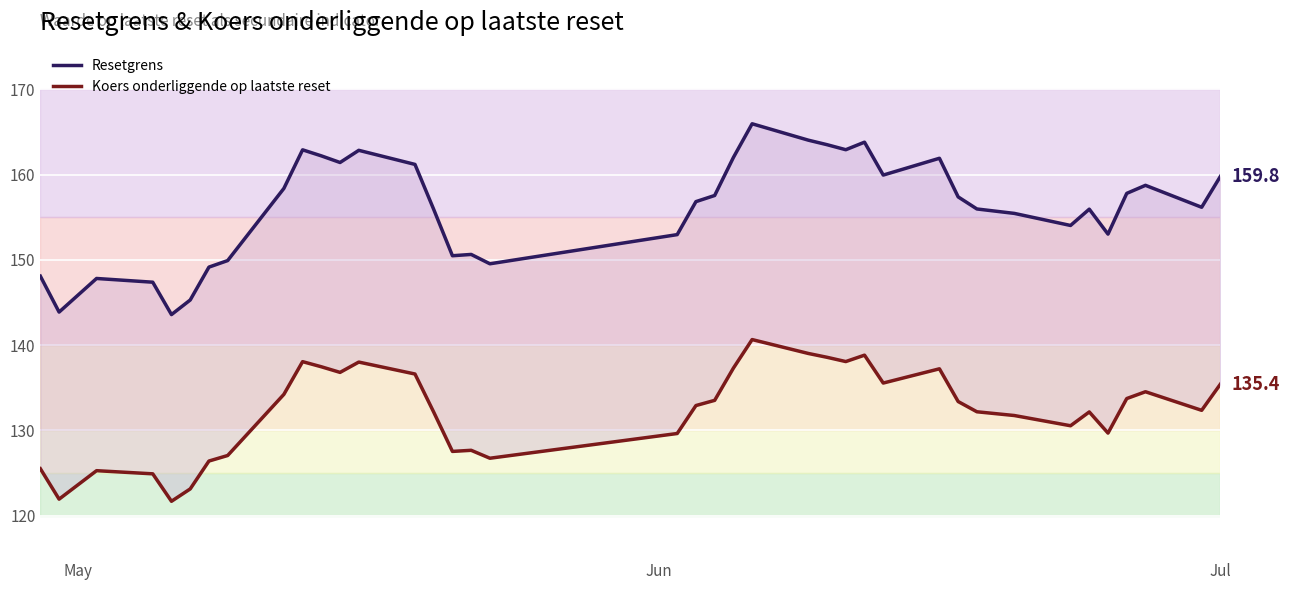

What are all the series names shown in the legend?

Resetgrens, Koers onderliggende op laatste reset